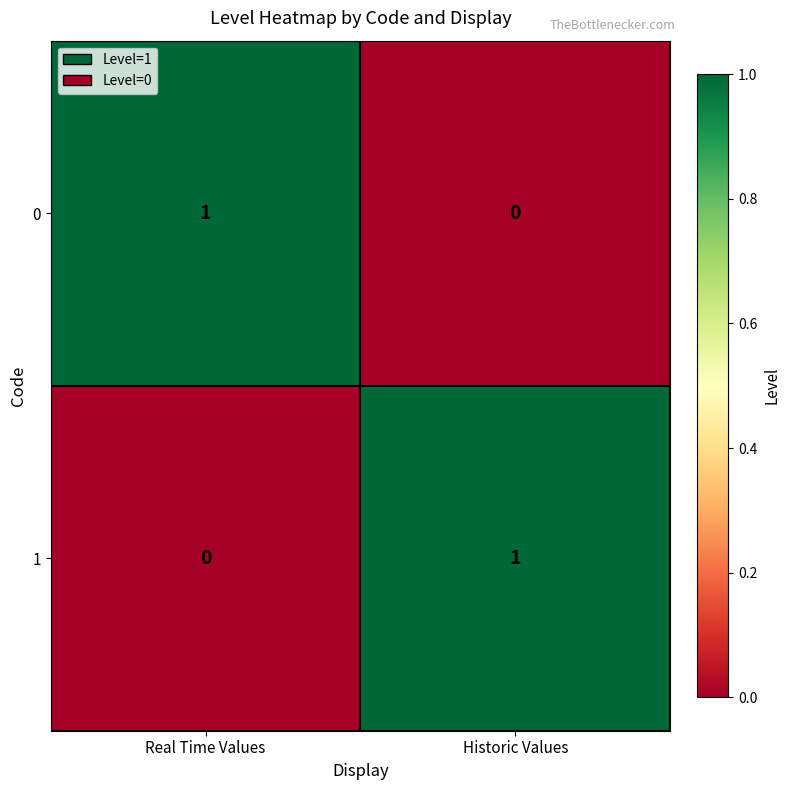

Is the value of 0 at Historic Values greater than the value of 1 at Historic Values?

No